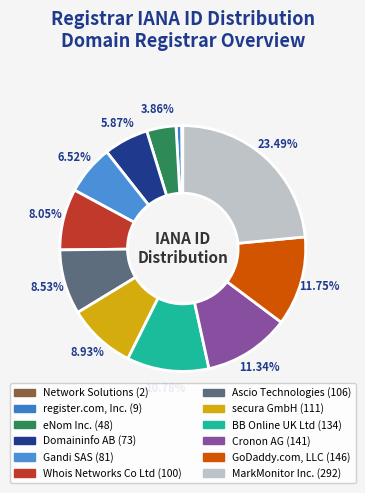

Rank the categories by value from lowest to highest.

Network Solutions, register.com, Inc., eNom Inc., Domaininfo AB, Gandi SAS, Whois Networks Co Ltd, Ascio Technologies, secura GmbH, BB Online UK Ltd, Cronon AG, GoDaddy.com, LLC, MarkMonitor Inc.